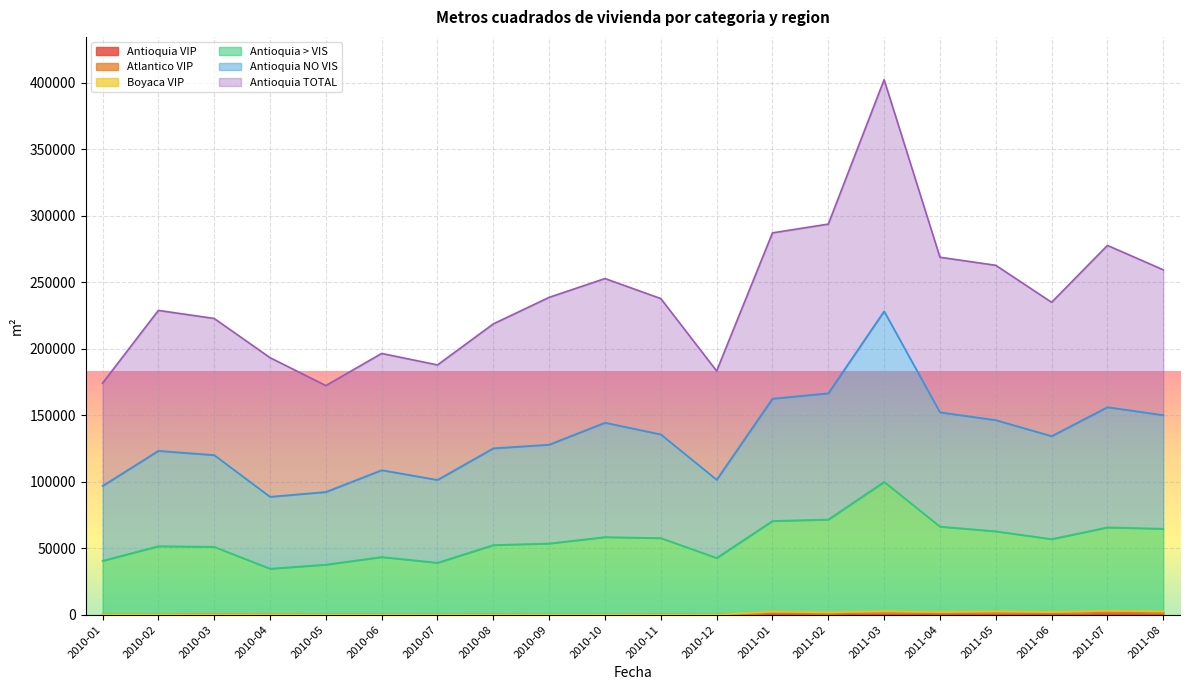

At which category is the sum across all series the highest?

2011-03